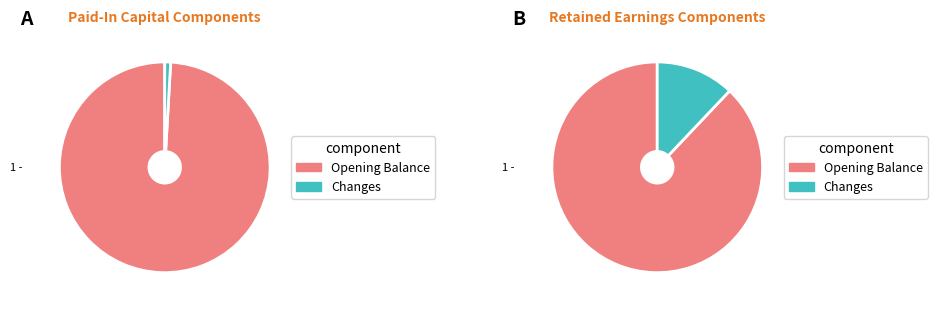

Is it true that Net income is 1% of the pie?

False